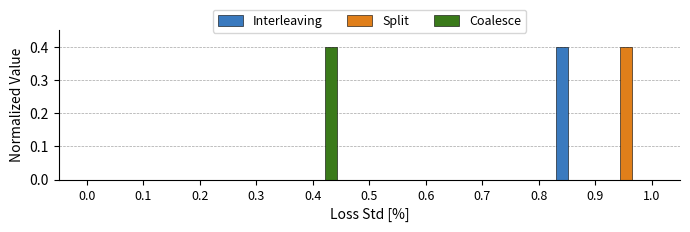

Reading left to right, transcribe this chart: for each range on the x-axis, give the height of each series' bar. Neither the bar edges nor the heights are printed on the chart, so give them approximately, as read against the axes.

0.00 to 0.09: Interleaving=0	Split=0	Coalesce=0
0.09 to 0.18: Interleaving=0	Split=0	Coalesce=0
0.18 to 0.27: Interleaving=0	Split=0	Coalesce=0
0.27 to 0.36: Interleaving=0	Split=0	Coalesce=0
0.36 to 0.45: Interleaving=0	Split=0	Coalesce=0.4
0.45 to 0.55: Interleaving=0	Split=0	Coalesce=0
0.55 to 0.64: Interleaving=0	Split=0	Coalesce=0
0.64 to 0.73: Interleaving=0	Split=0	Coalesce=0
0.73 to 0.82: Interleaving=0	Split=0	Coalesce=0
0.82 to 0.91: Interleaving=0.4	Split=0	Coalesce=0
0.91 to 1.00: Interleaving=0	Split=0.4	Coalesce=0